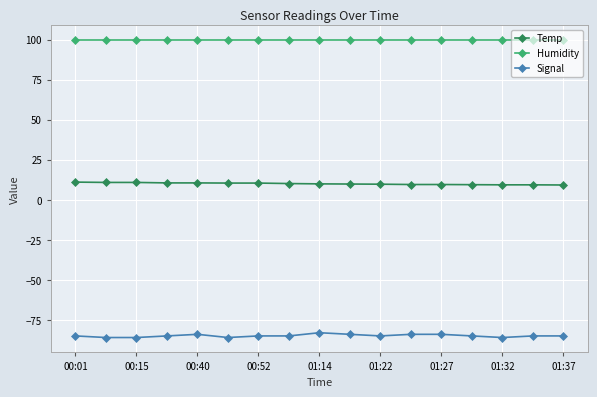

True or false: Temp and Humidity cross at least once.

False